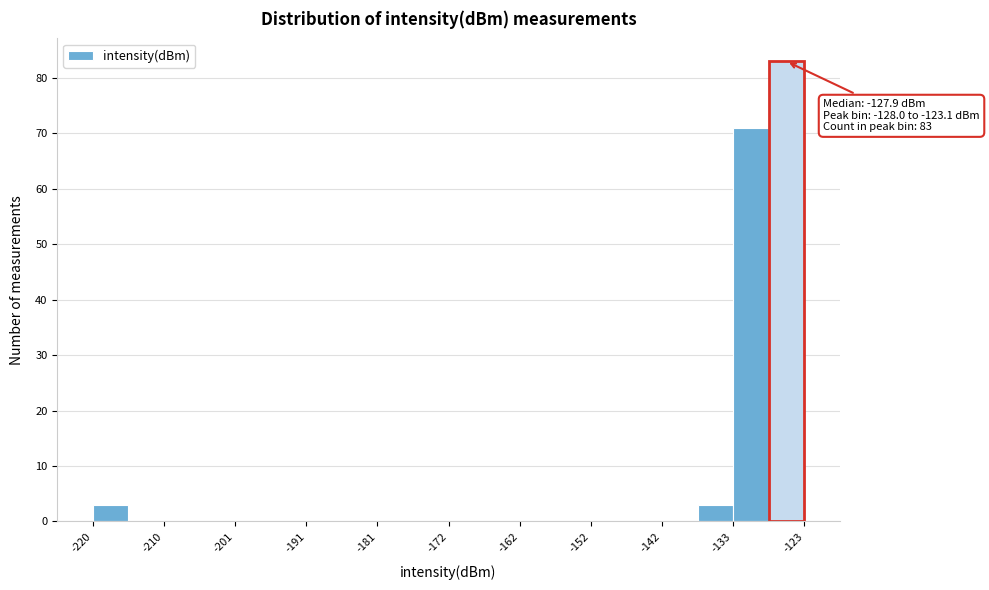

Over which range of the x-axis is the bar tallest?

-128 to -123